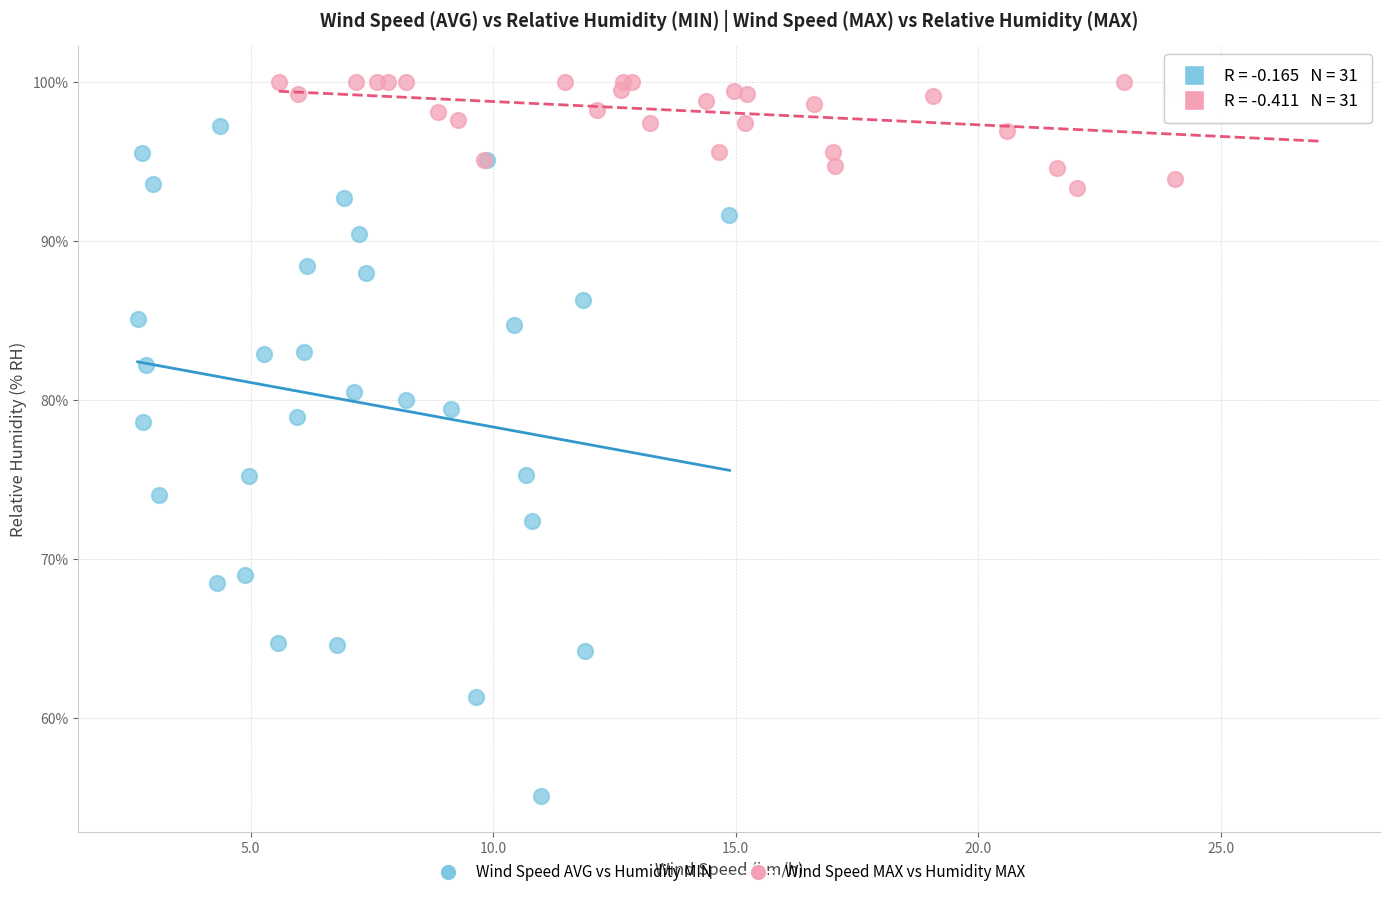

Which series reaches the maximum Y coordinate?

Wind Speed MAX vs Humidity MAX